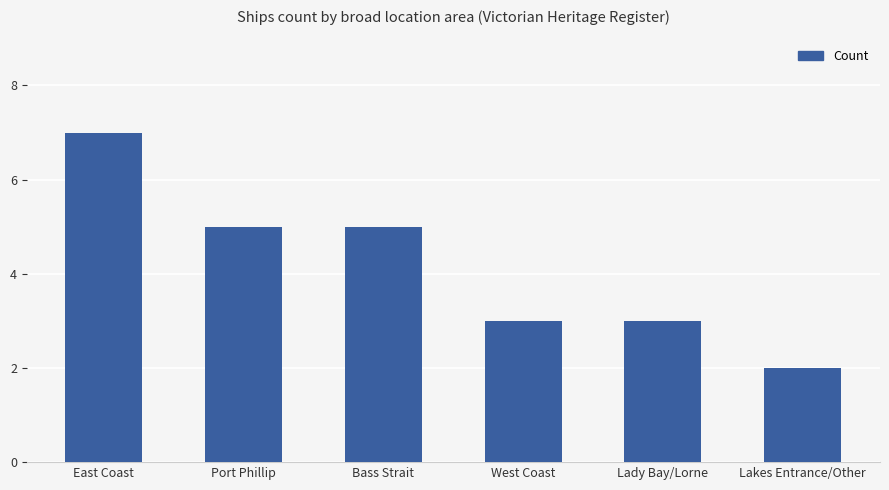

Approximately how many times larger is the value at West Coast compared to East Coast?

0.4